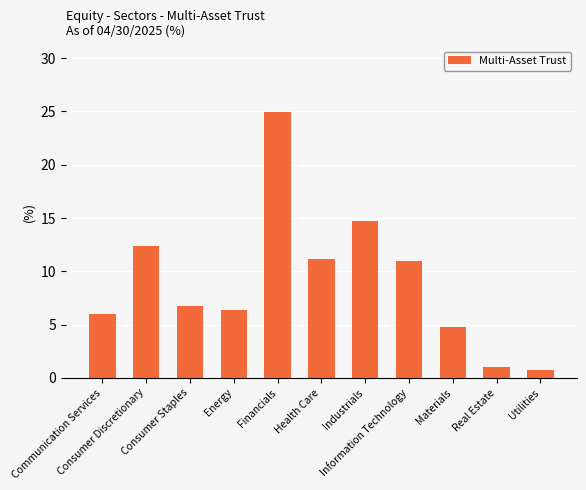

At which label is the value closest to 12?

Consumer Discretionary